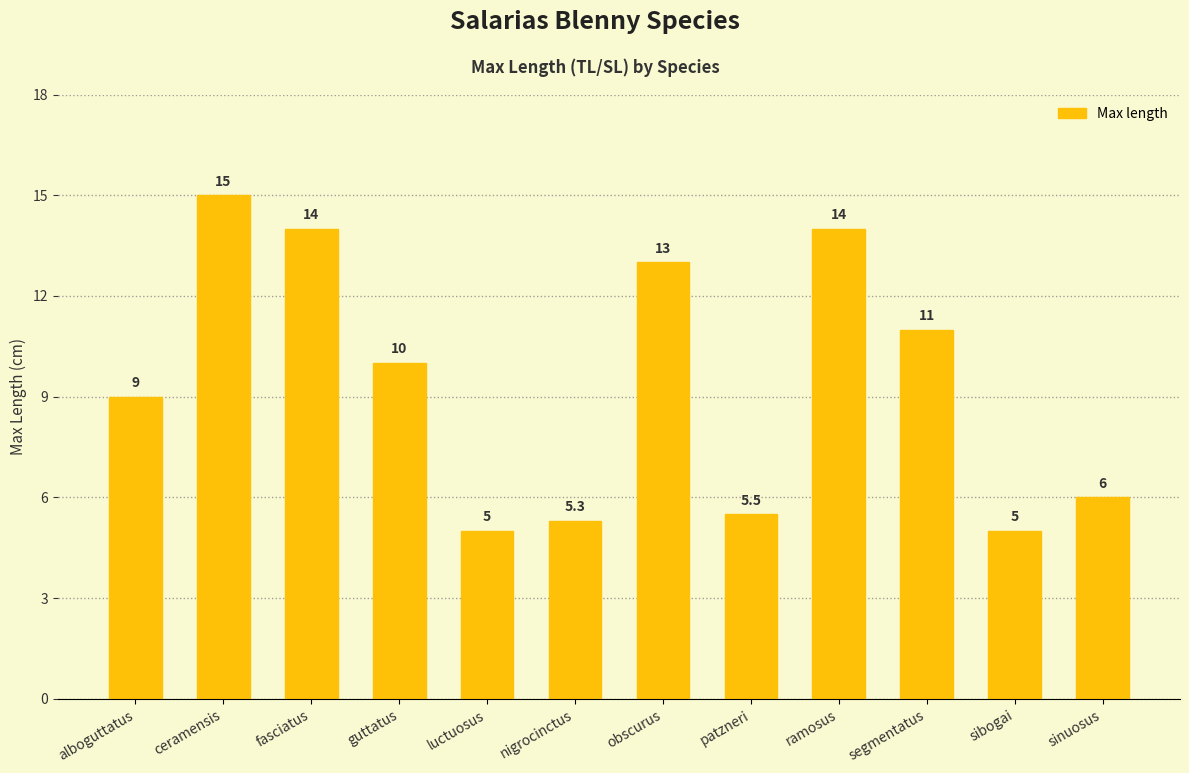

Reading left to right, what are all the values shown in this chart?

alboguttatus=9.0	ceramensis=15.0	fasciatus=14.0	guttatus=10.0	luctuosus=5.0	nigrocinctus=5.3	obscurus=13.0	patzneri=5.5	ramosus=14.0	segmentatus=11.0	sibogai=5.0	sinuosus=6.0